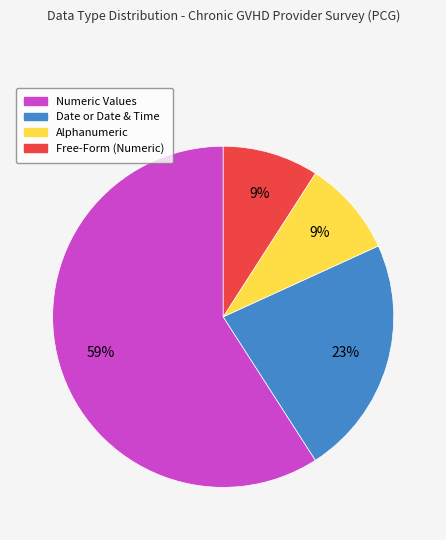

To the nearest percent, what is the average slice percentage?

25%